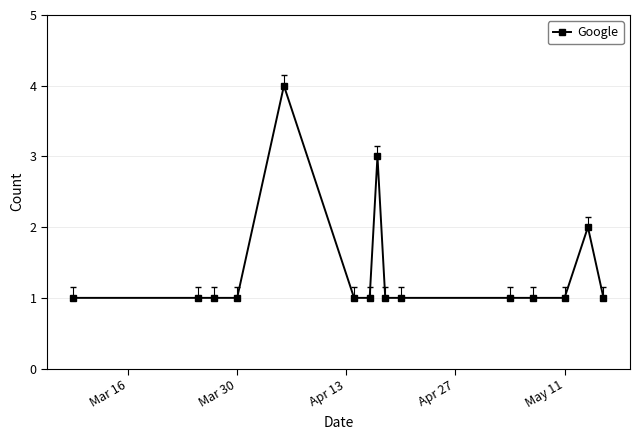

What is the difference between the maximum and minimum values?

3